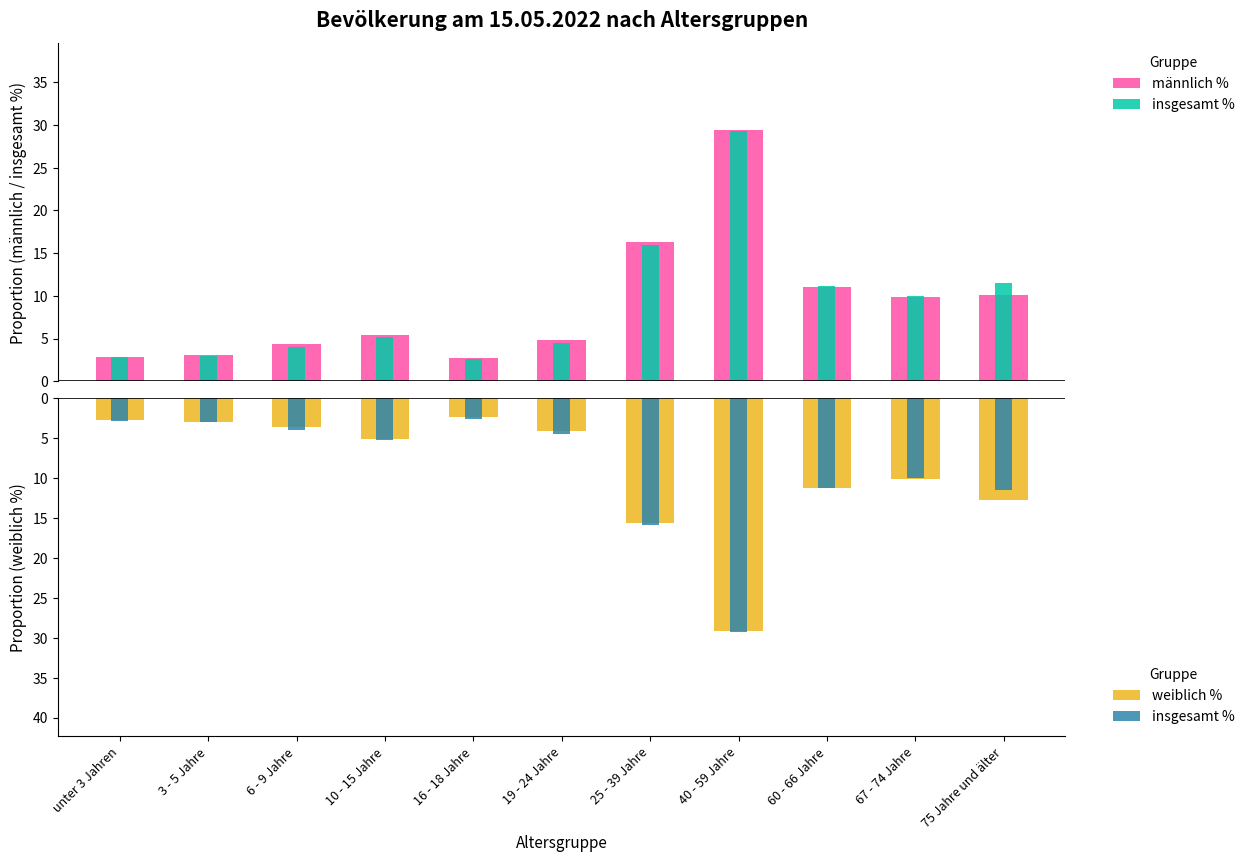

Which category has the lowest value in the weiblich % series?

40 - 59 Jahre